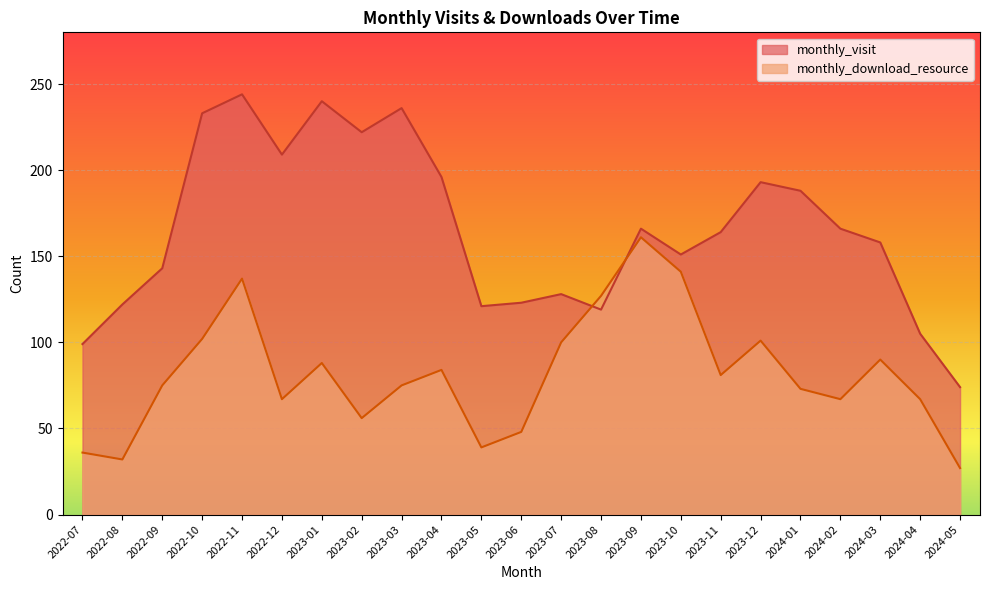

What is the difference between the maximum and minimum values in the monthly_visit series?

170